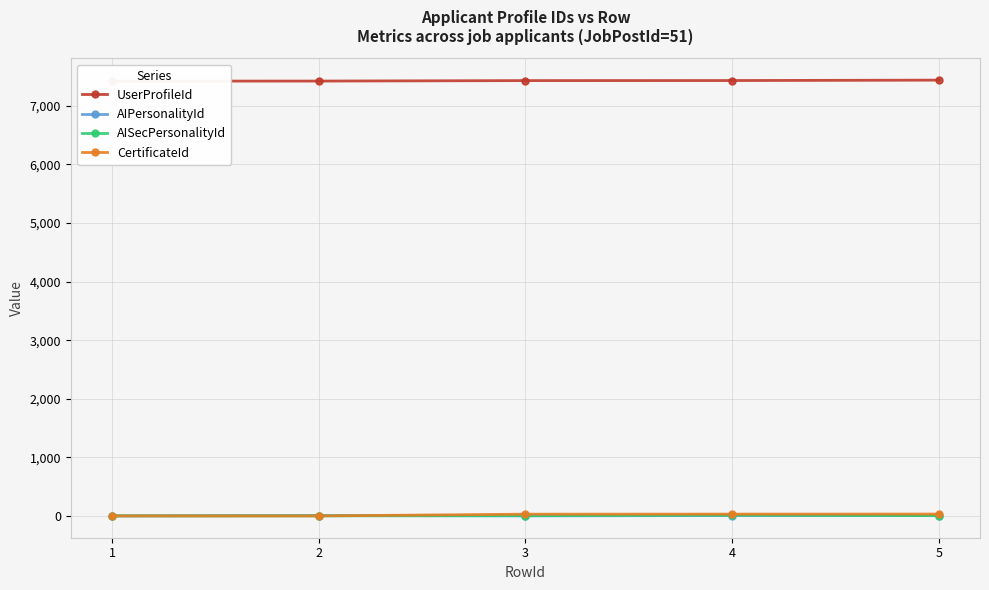

Does the chart display data point markers on the line(s)?

Yes